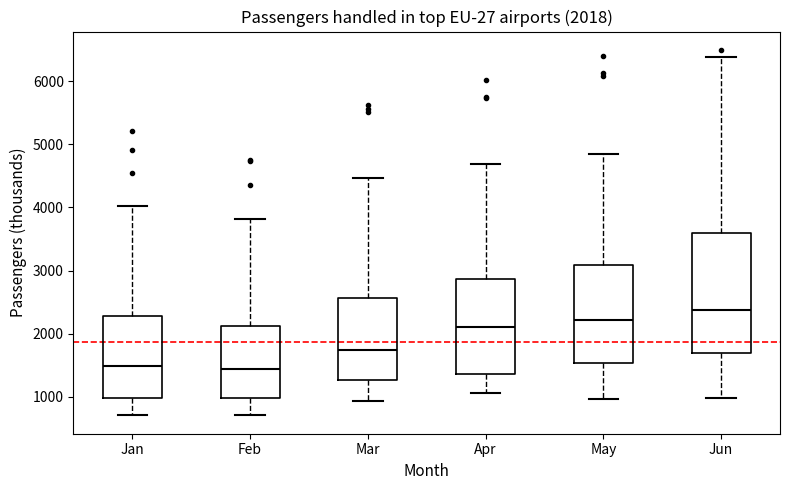

Comparing the boxes themselves (not the whiskers), which one is the tallest?

Jun